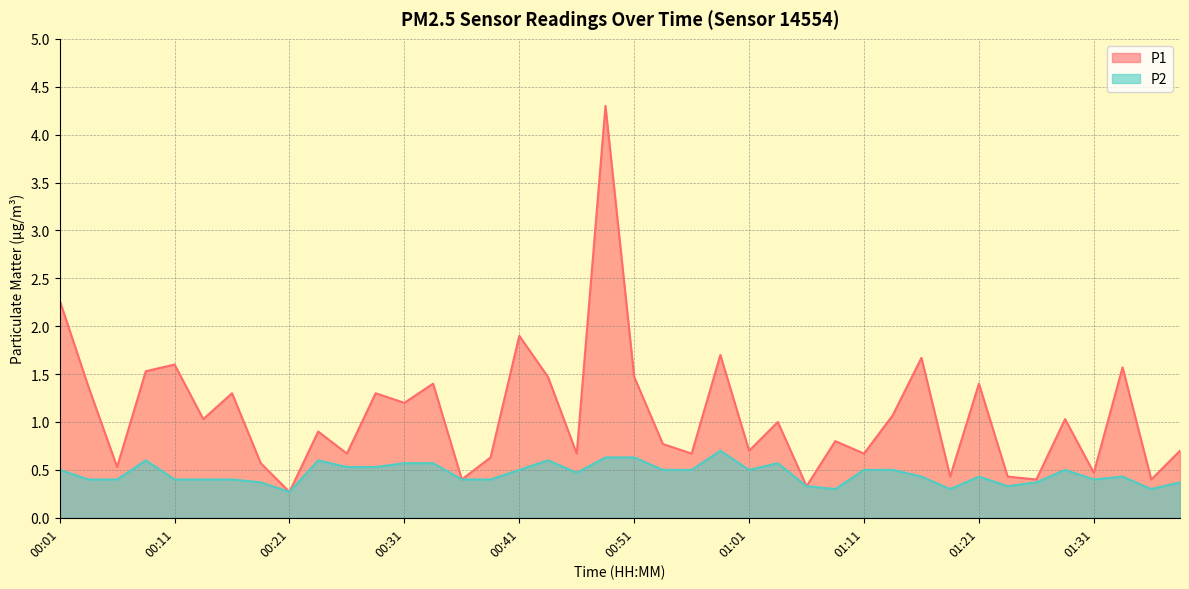

True or false: P1 and P2 intersect in this chart.

False